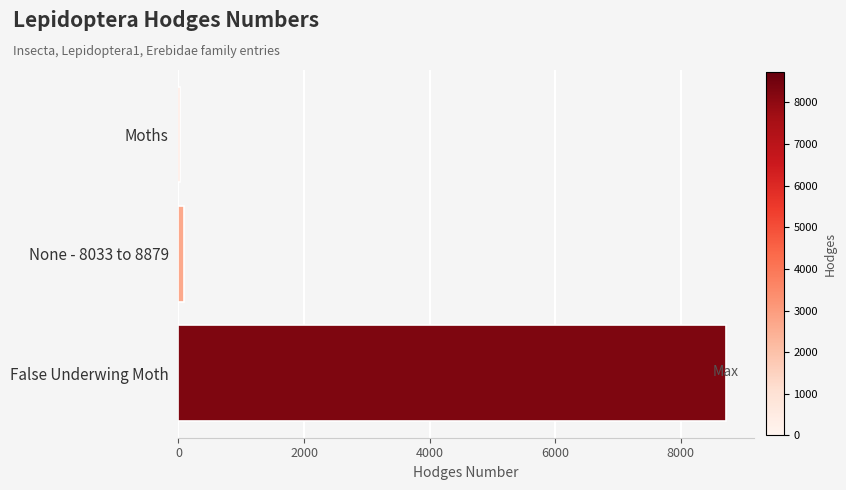

The chart shows a value of 12742.9 at False Underwing Moth. True or false?

False